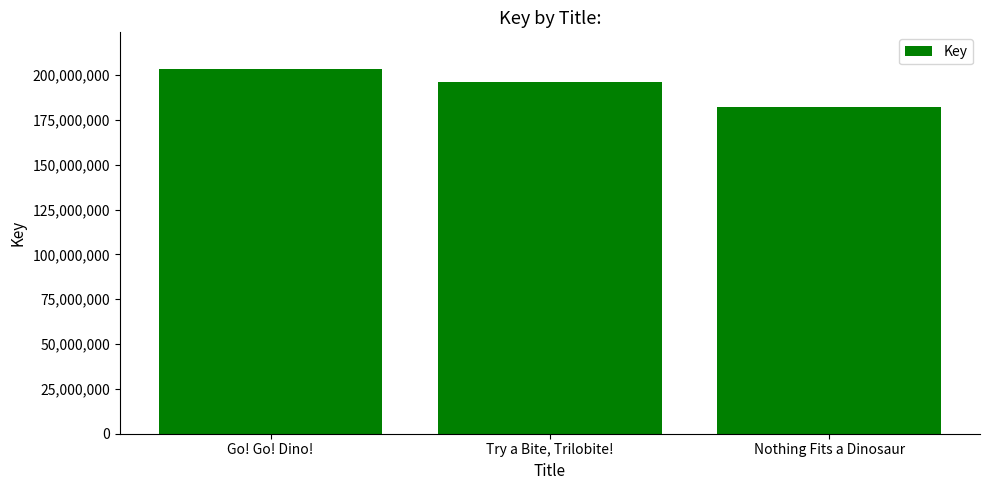

Which label corresponds to the largest value in the chart?

Go! Go! Dino!